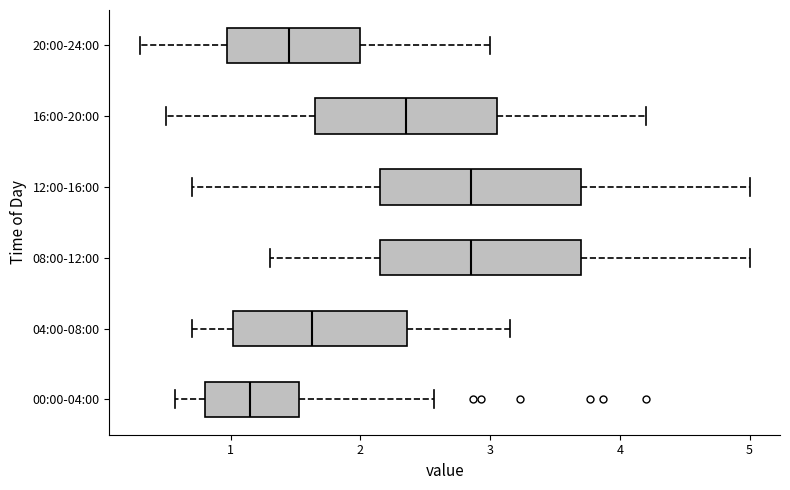

Where does the right whisker of the box for 04:00-08:00 end on the x-axis? The values are not printed on the chart, so give them approximately, as read against the axis.

3.2